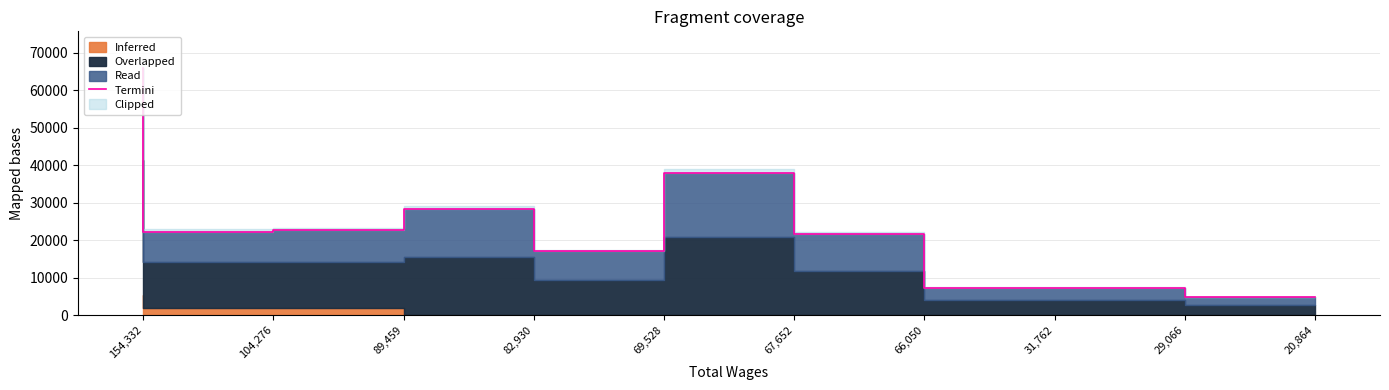

Rank the categories by value from lowest to highest.

20,864, 31,762, 29,066, 69,528, 66,050, 104,276, 89,459, 82,930, 67,652, 154,332